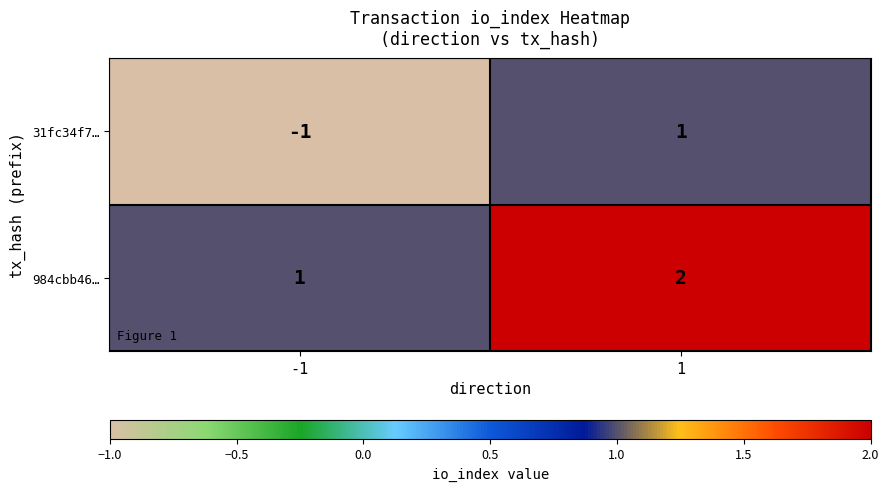

Rank the series at 1 from lowest to highest value.

31fc34f7…, 984cbb46…